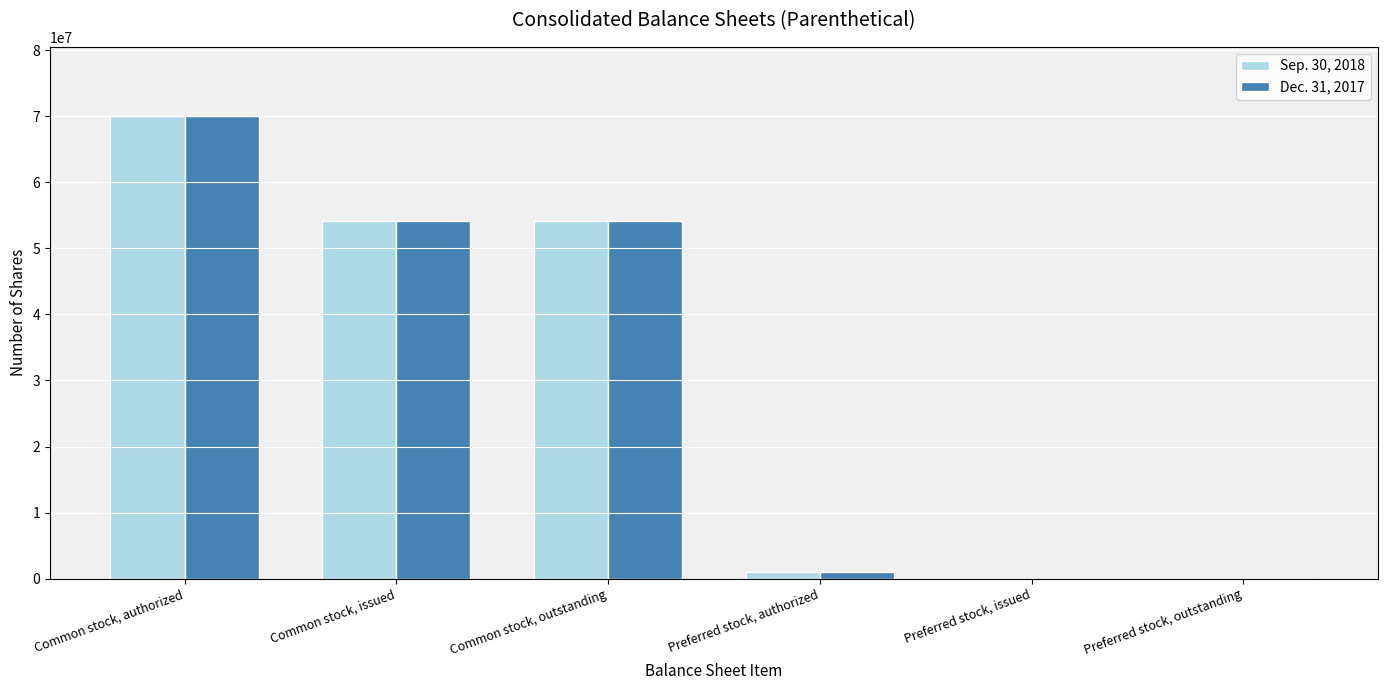

Is it true that Sep. 30, 2018 equals 54087903 at Common stock, issued?

True